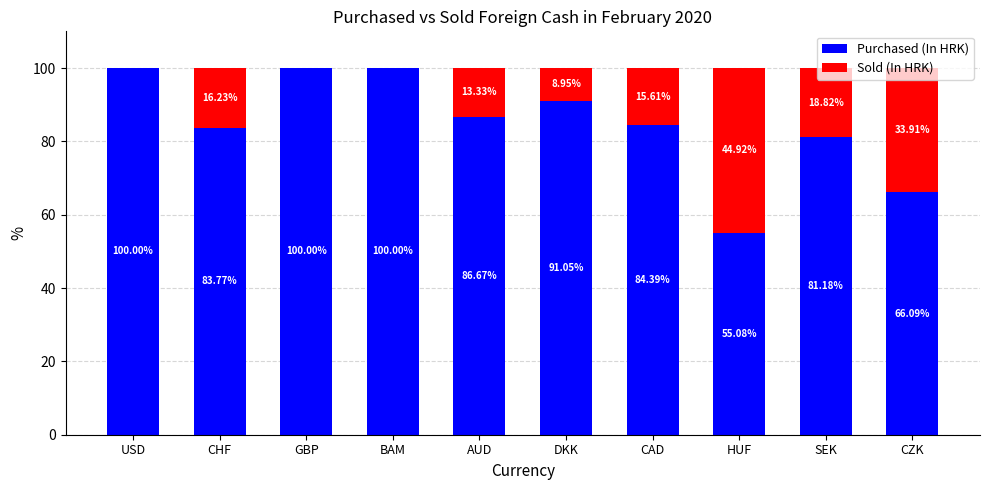

Where does the Purchased (In HRK) series first go above 86?

USD